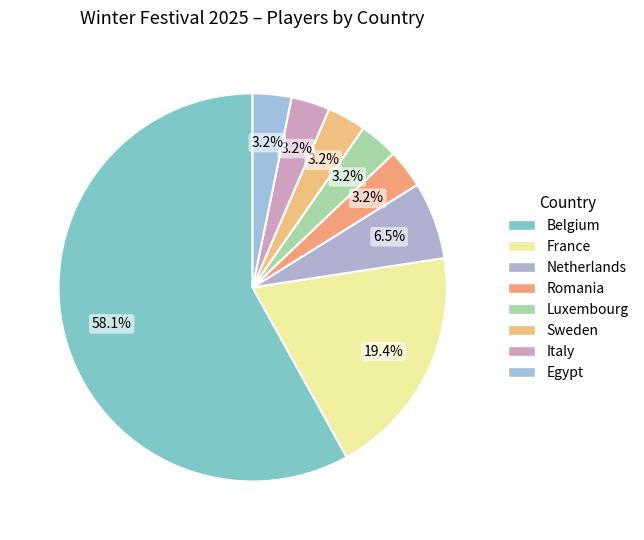

How many slices are in this pie chart?

8